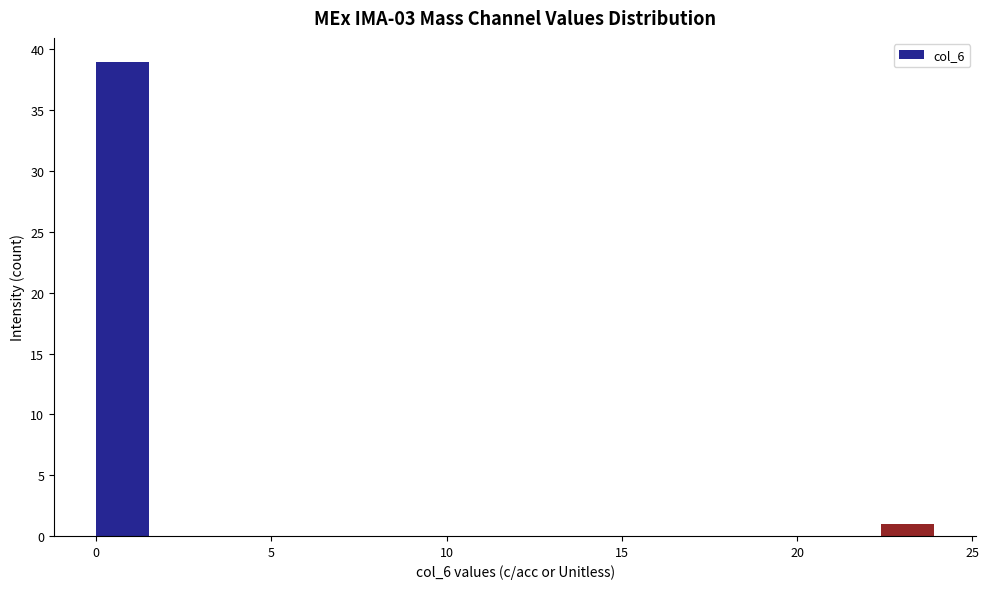

Read against the x-axis, roughly where is the centre of the tallest bar?

1.0